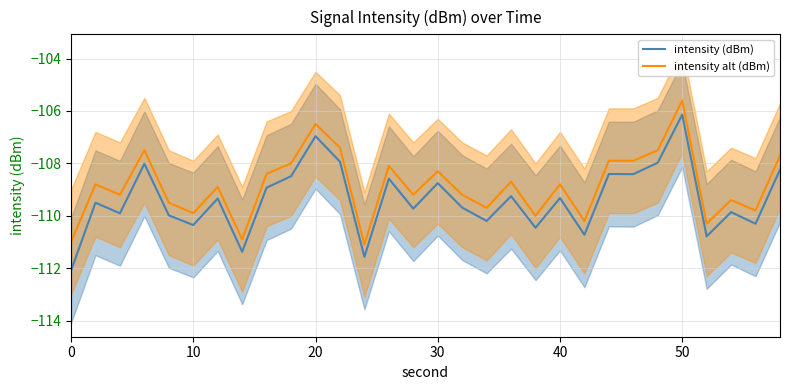

True or false: intensity alt (dBm) and intensity (dBm) intersect in this chart.

False